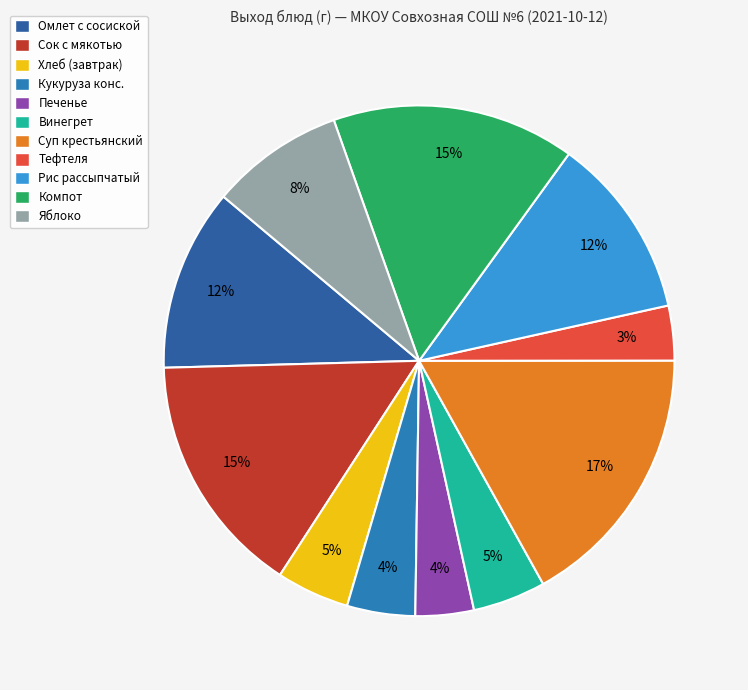

Count the number of slices in the pie.

11